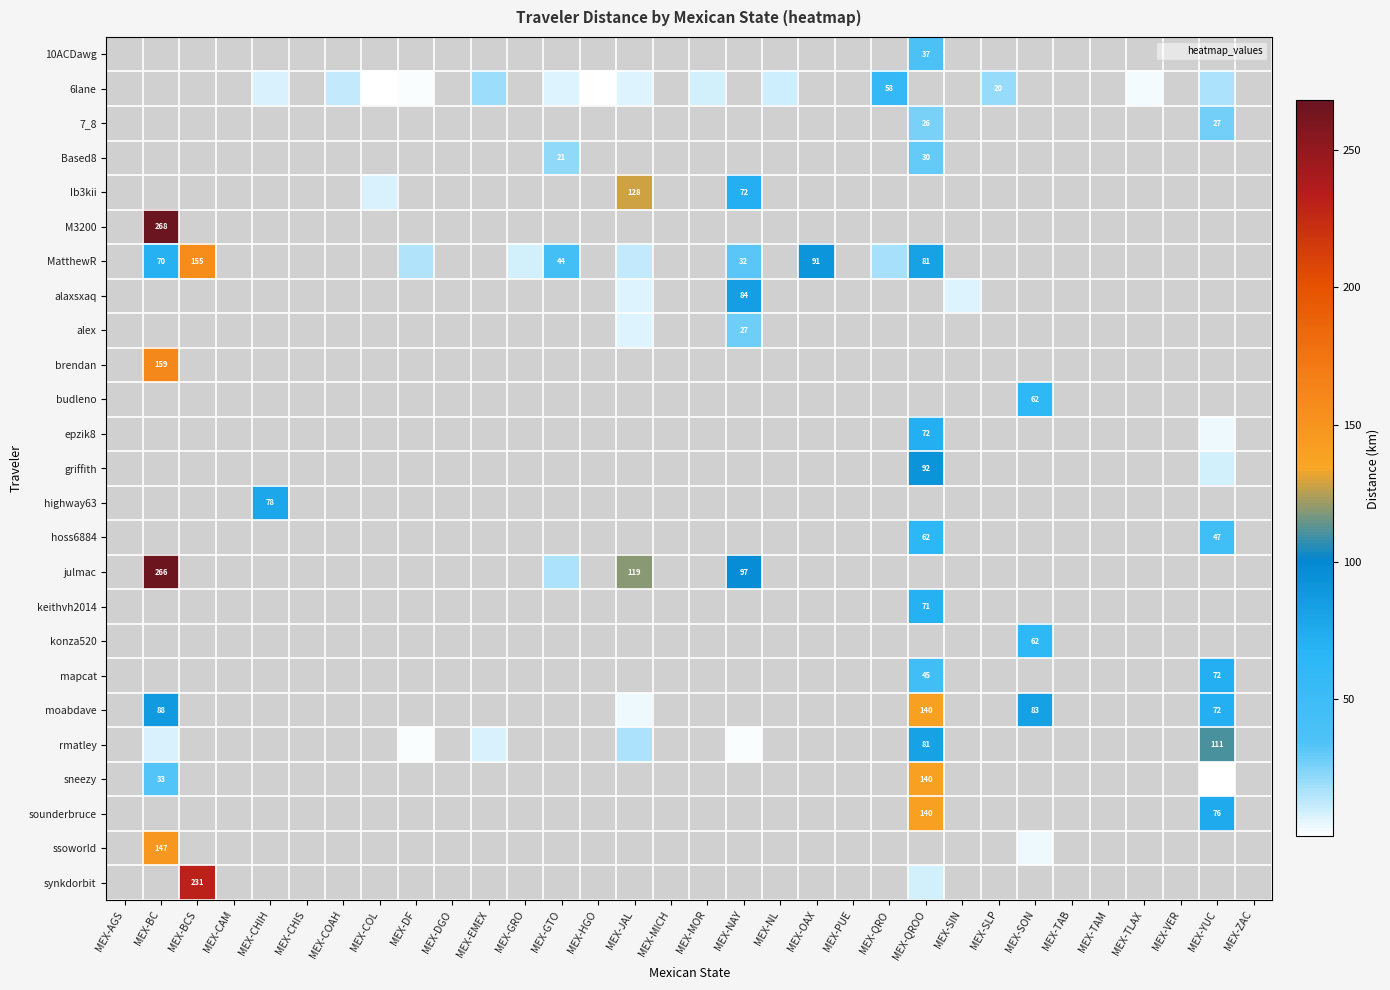

Is the value of Ib3kii at MEX-CHIS greater than the value of MatthewR at MEX-TAB?

No